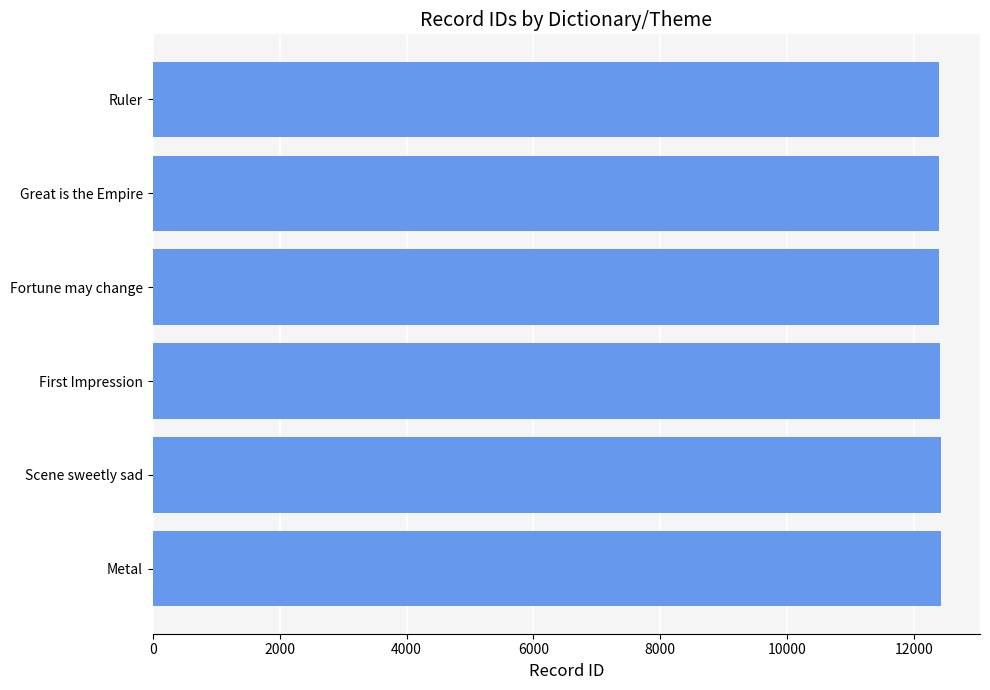

What is the value of the 5th bar from the top?

12418